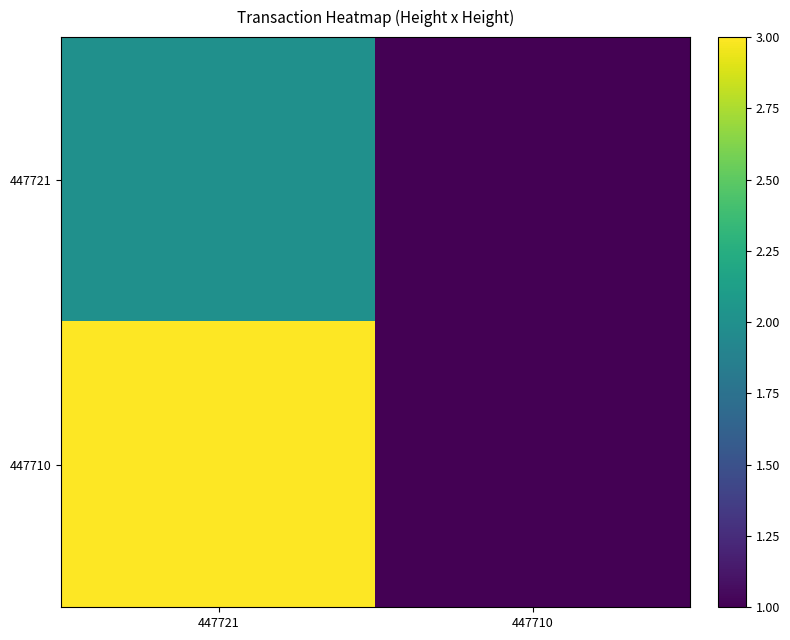

Reading left to right, what are all the values shown in this chart?

447721: 447721=2	447710=1
447710: 447721=3	447710=1